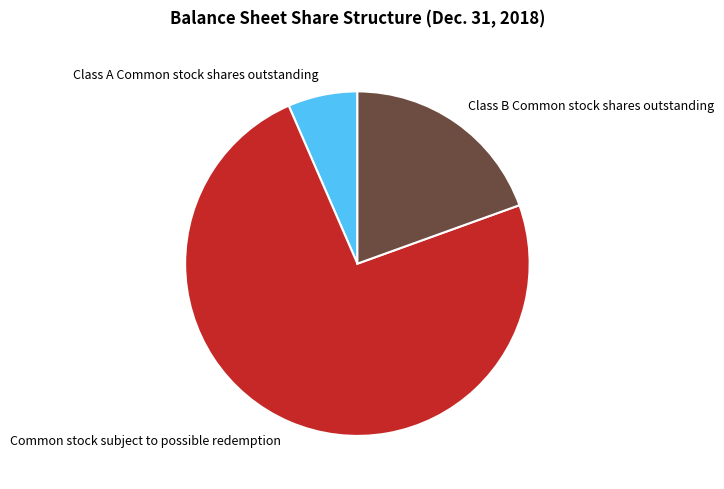

Rank the categories by value from highest to lowest.

Common stock subject to possible redemption, Class B Common stock shares outstanding, Class A Common stock shares outstanding